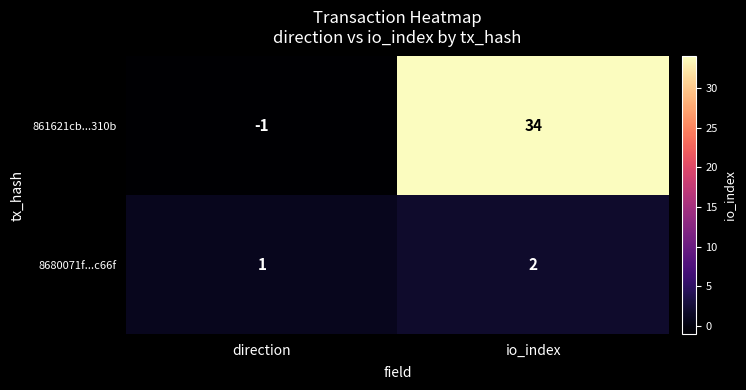

Reading left to right, what are all the values shown in this chart?

861621cb...310b: direction=-1	io_index=34
8680071f...c66f: direction=1	io_index=2